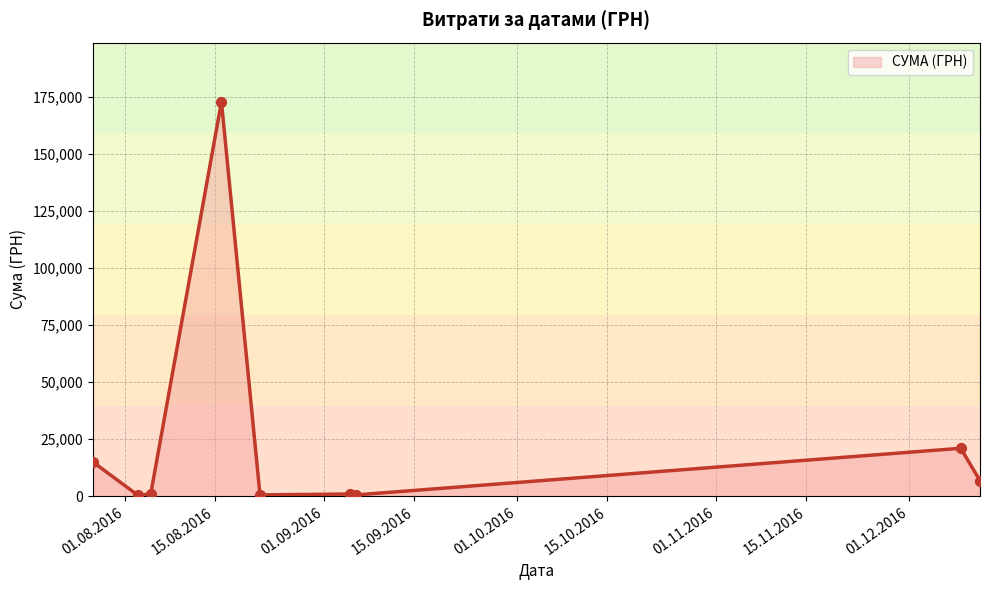

What is the ratio of the value at 01.12.2016 to the value at 01.10.2016?

11.7